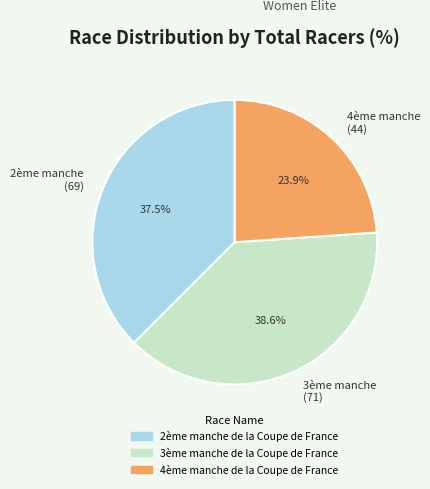

Is there any slice that represents more than half of the pie?

No